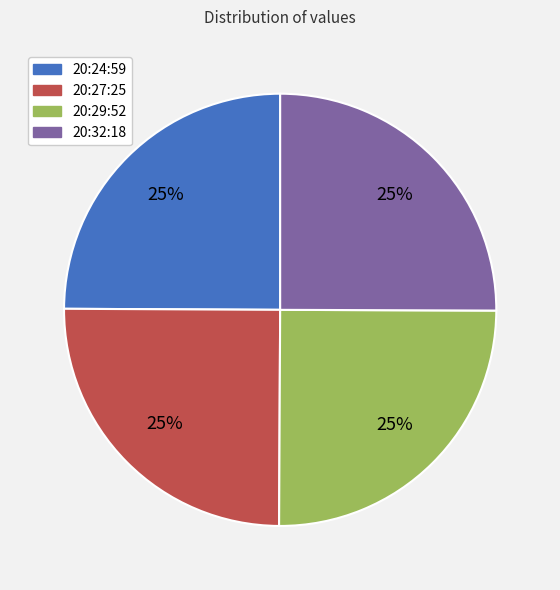

Is there a majority slice in this chart?

No